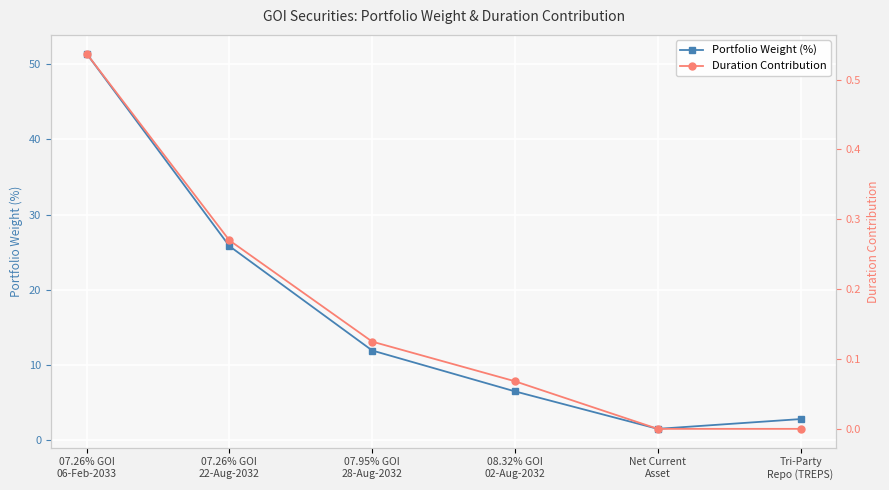

What is the maximum value shown in the chart?

51.4